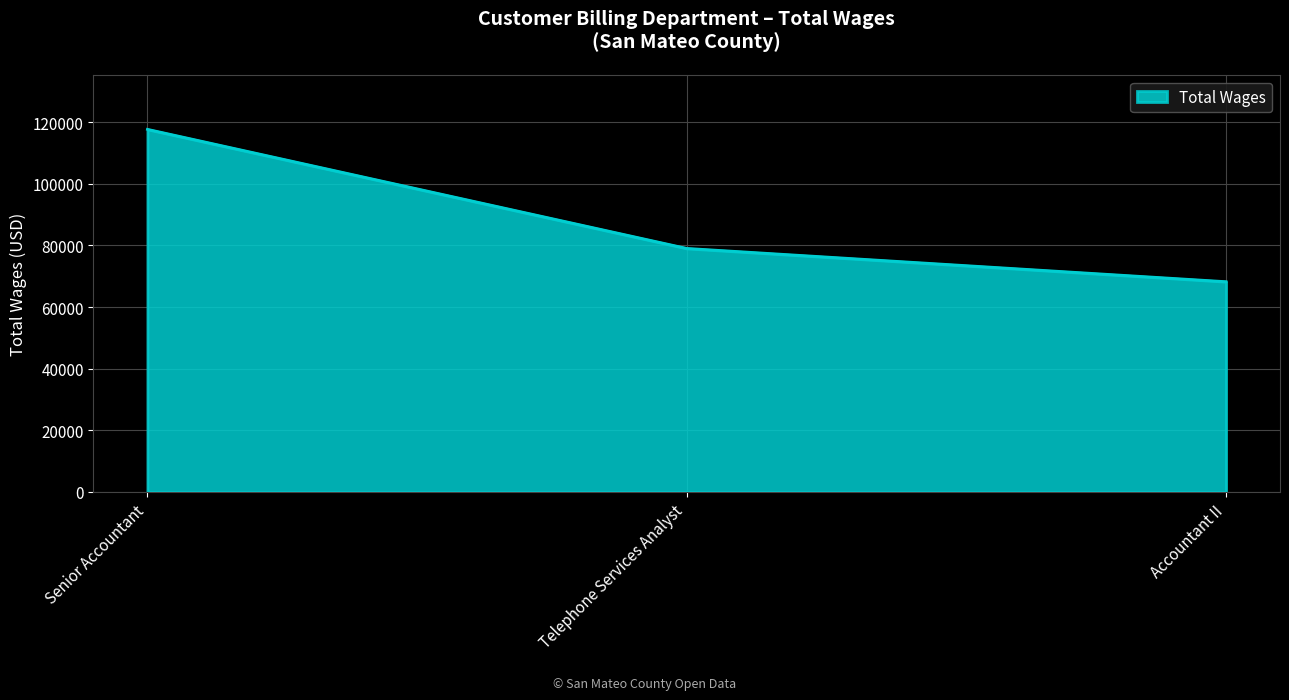

List the labels in order of value, smallest first.

Accountant II, Telephone Services Analyst, Senior Accountant